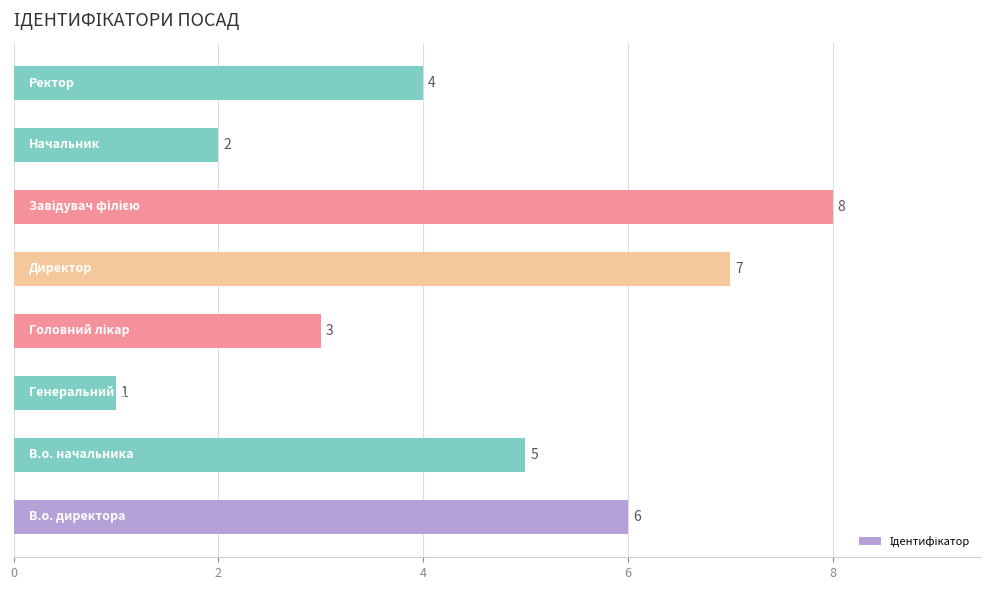

What is the difference between the maximum and minimum values?

7